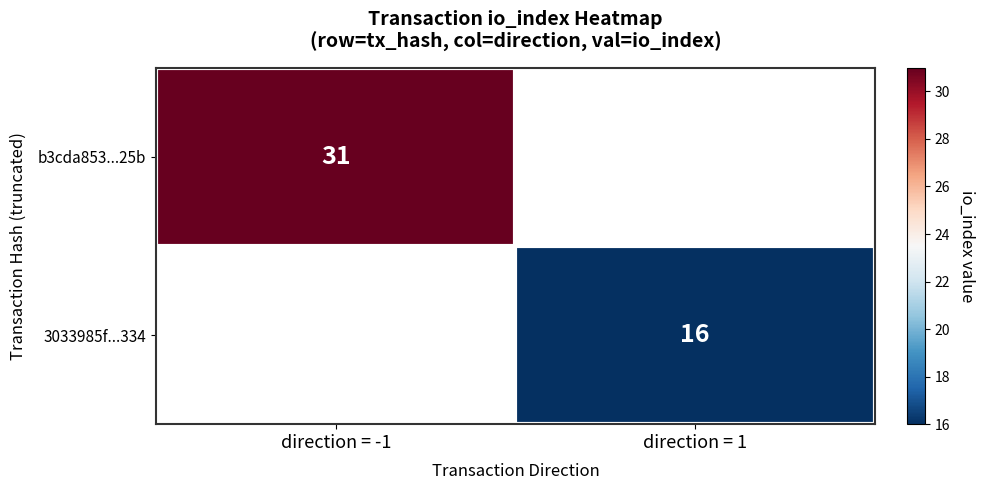

True or false: 3033985f...334 has a value of 9 at direction = 1.

False